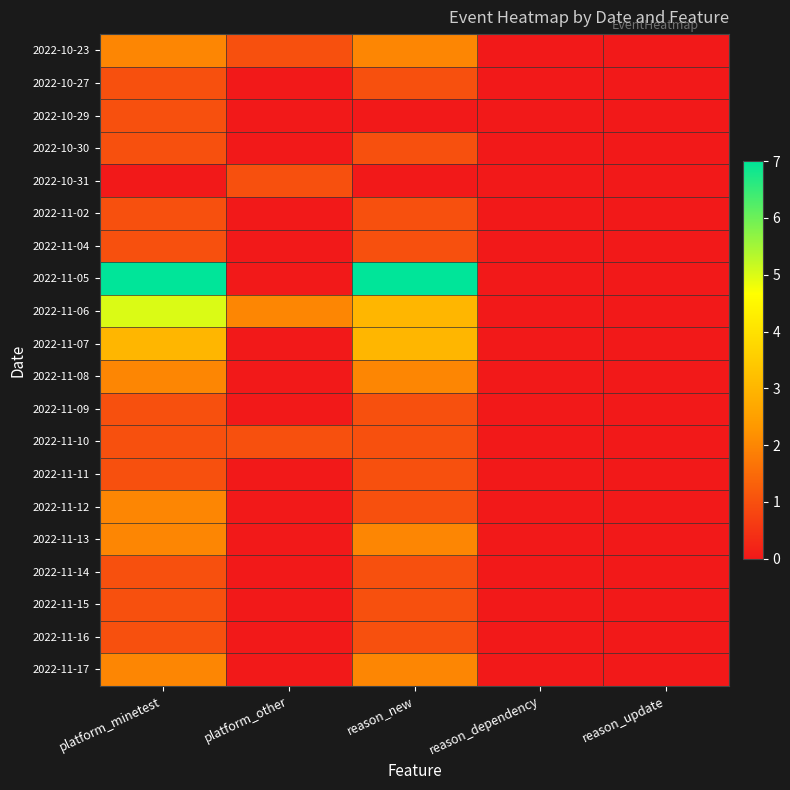

Between reason_new and reason_dependency, which series saw the biggest shift?

2022-11-05